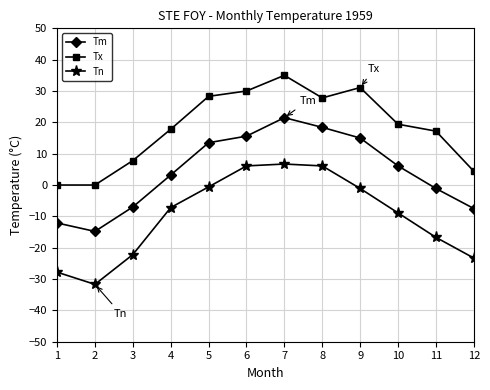

Rank the series at 11 from lowest to highest value.

Tn, Tm, Tx